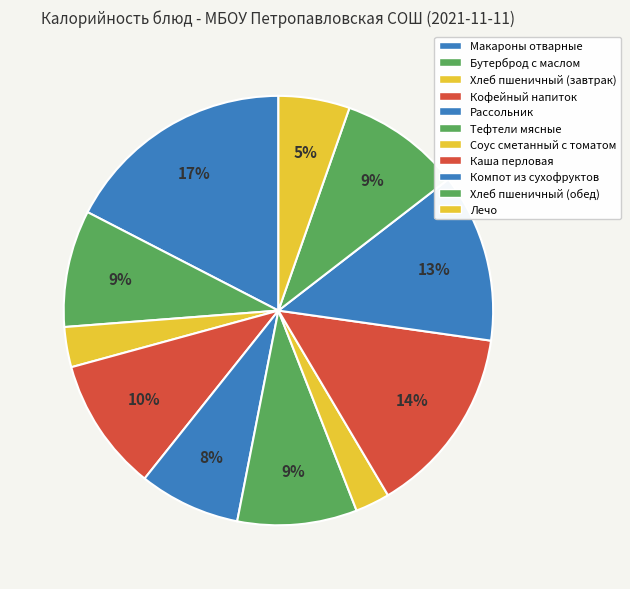

To the nearest percent, what percentage of the pie is Хлеб пшеничный (завтрак)?

3%